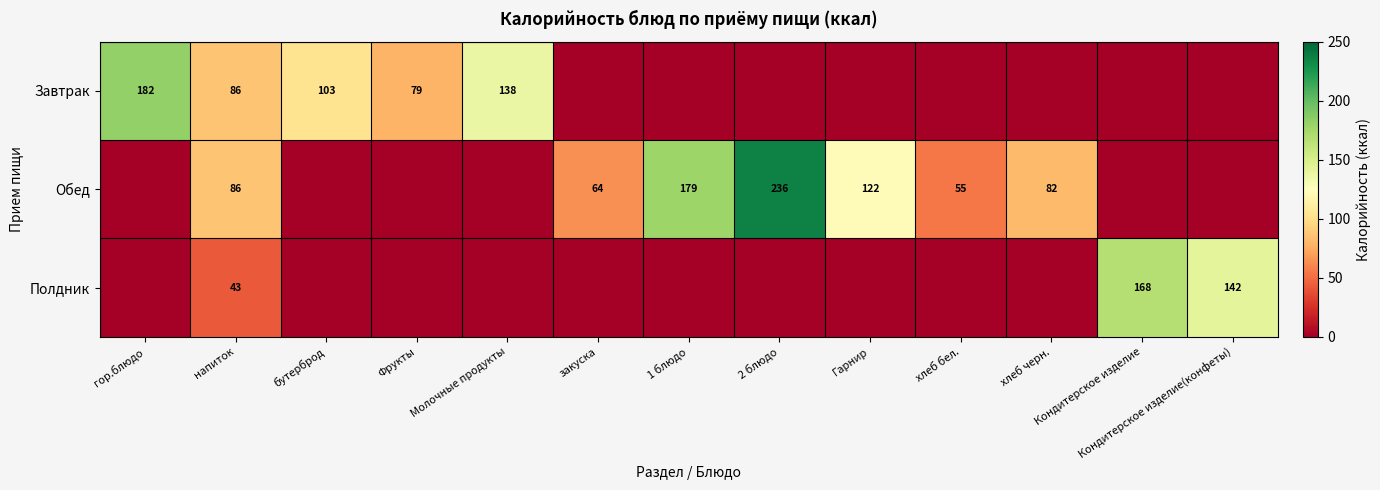

Count the number of categories in the chart.

13